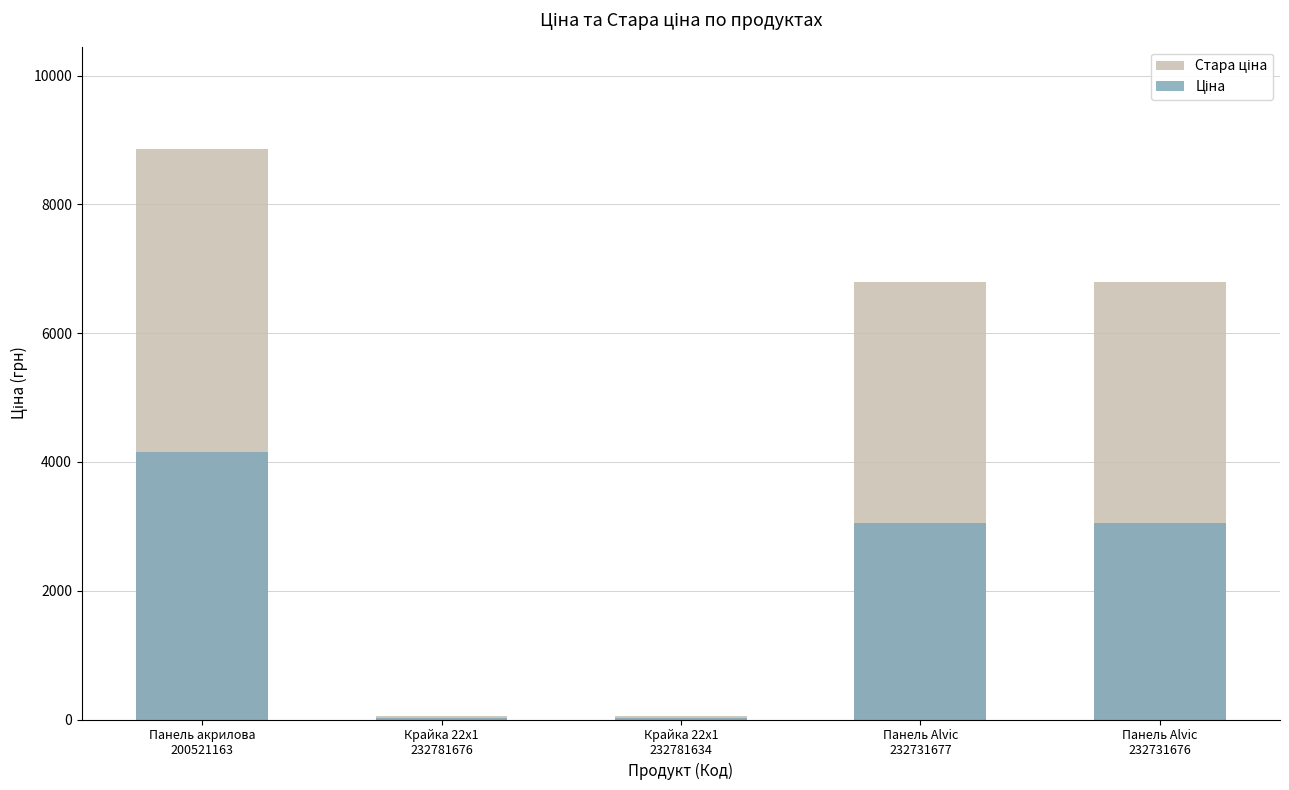

How many data points in Стара ціна are above 6799?

3